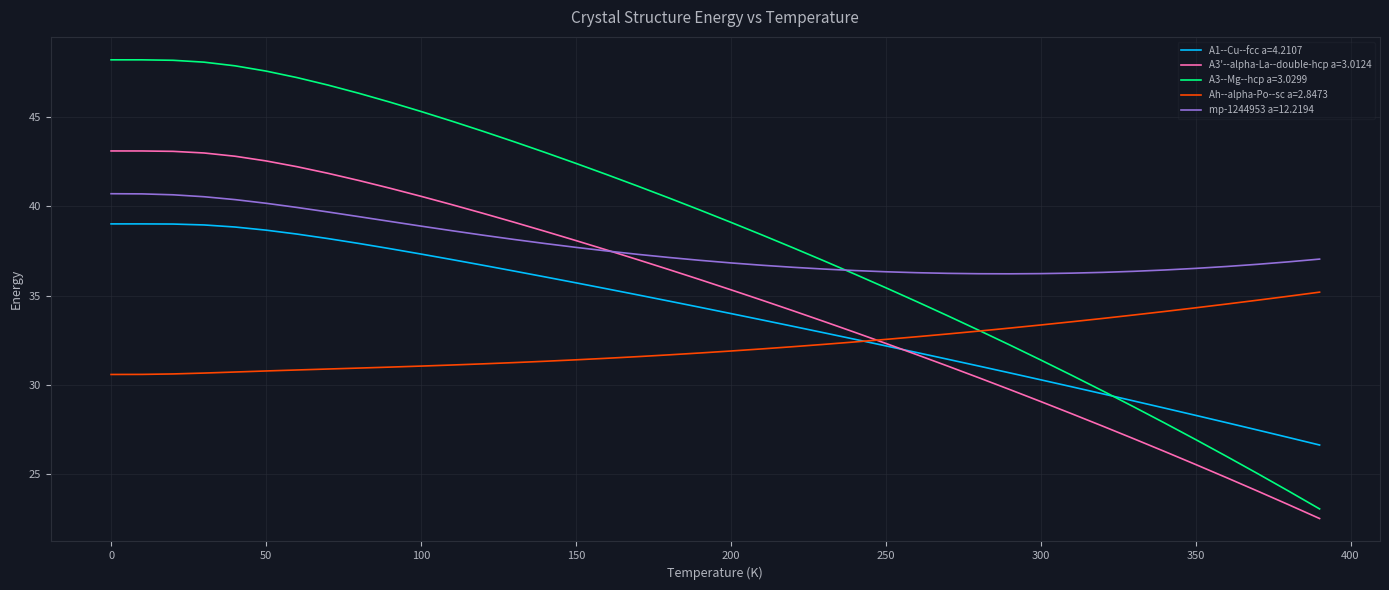

What is the smallest value displayed?

22.5